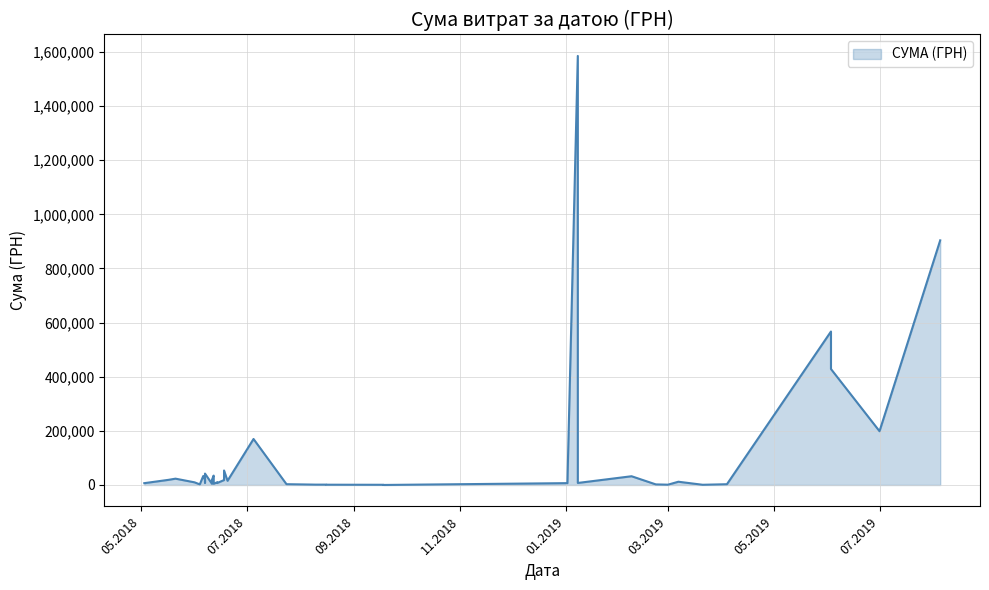

What is the ratio of the value at 16.08.2018 to the value at 02.01.2019?

0.2